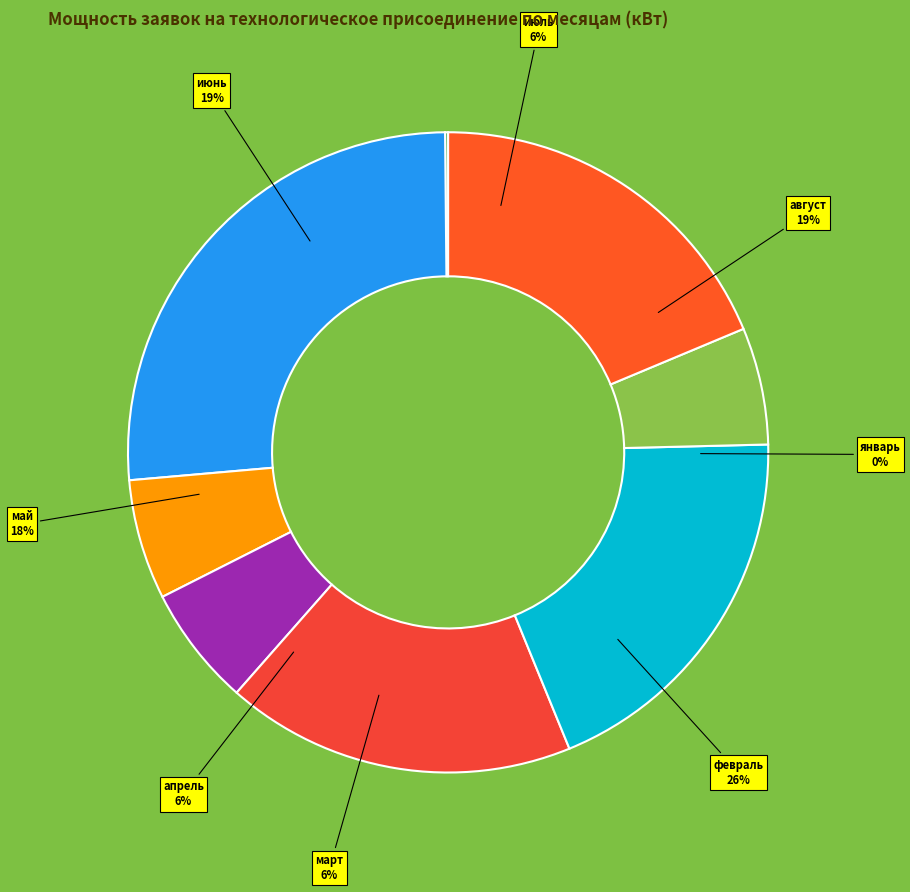

Between март and апрель, which is larger?

март